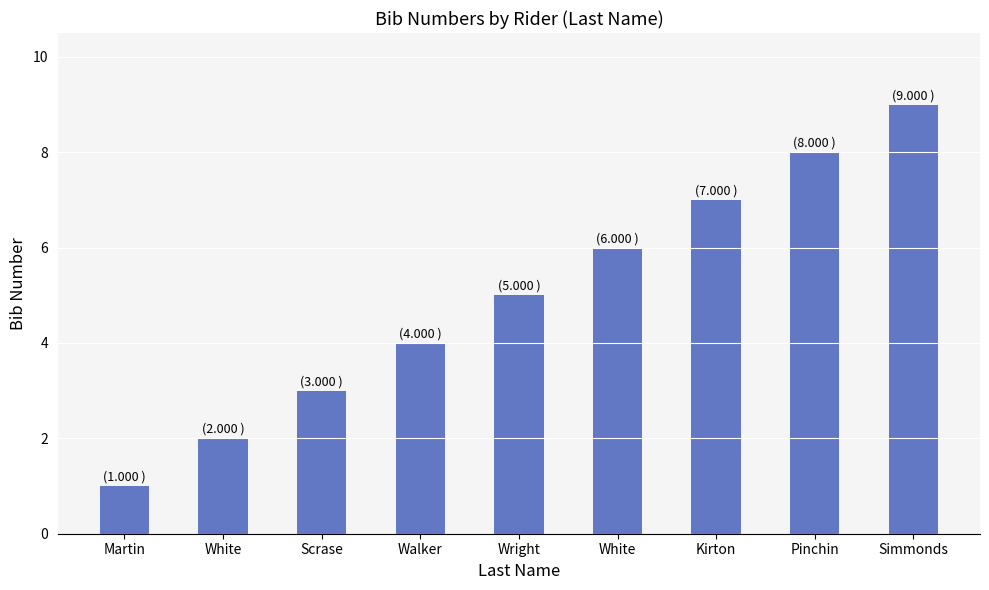

How many series are shown in this chart?

1